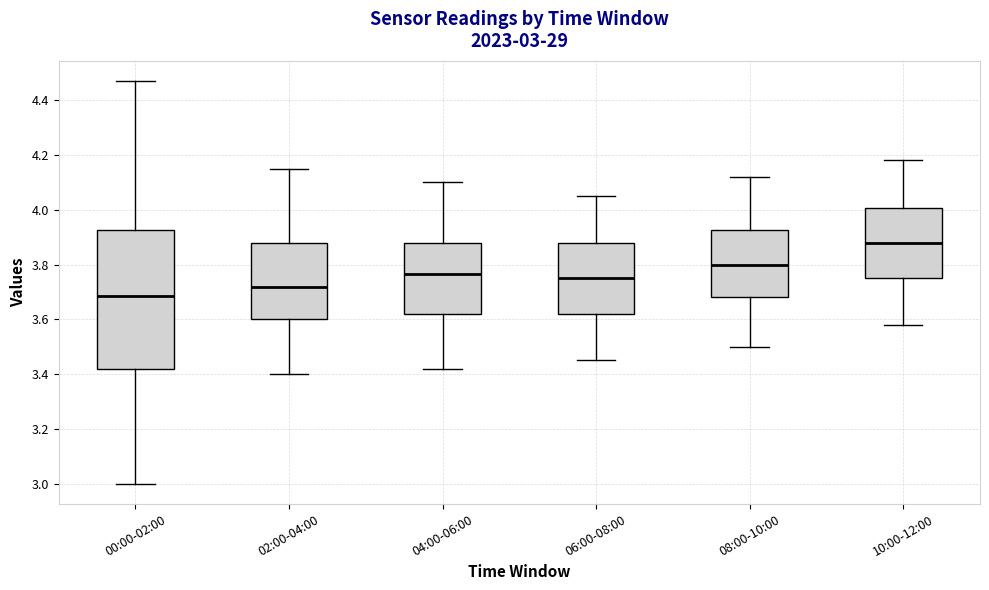

Which box's median line is the lowest?

00:00-02:00